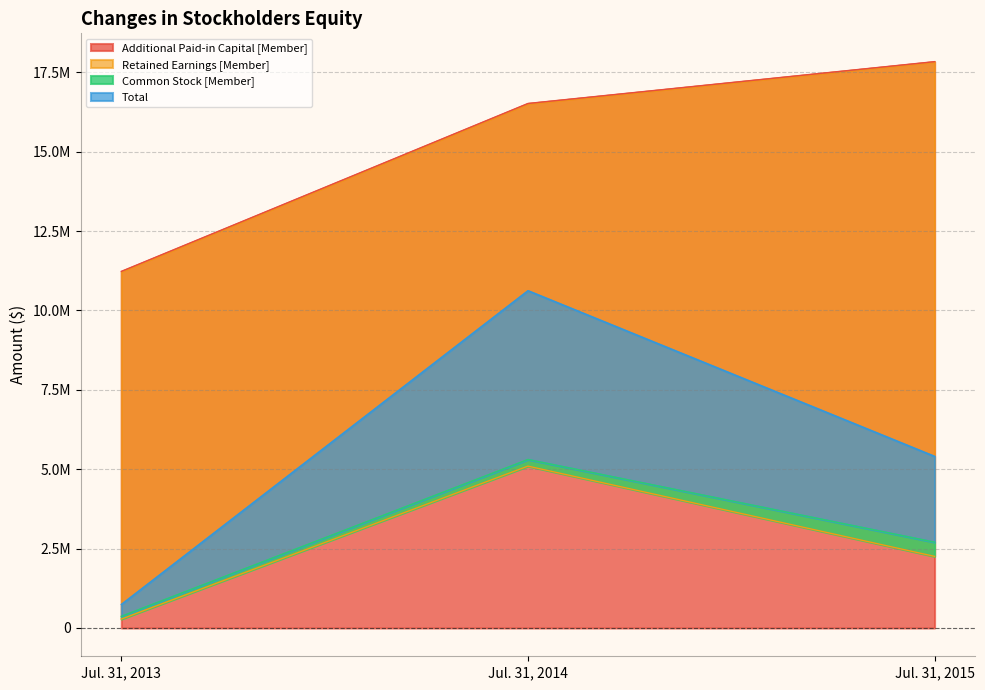

Count the Total values in the range 741636 to 10622698.

3